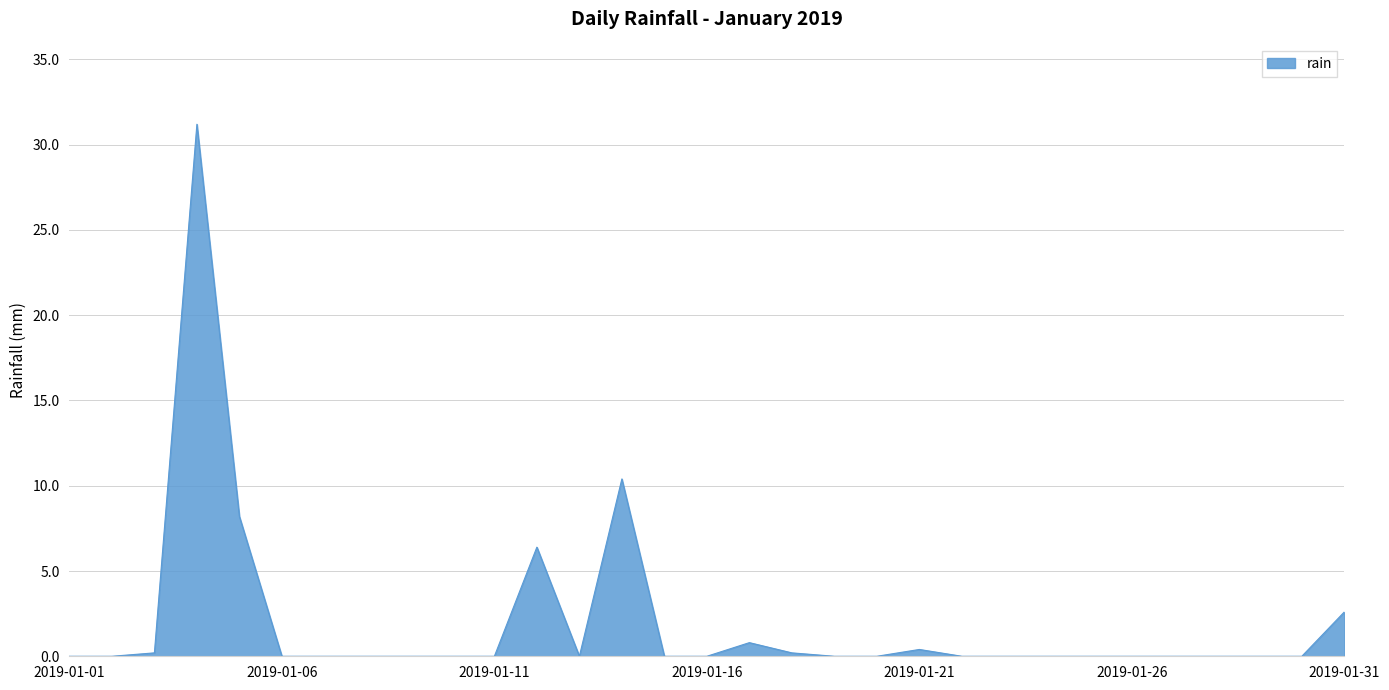

Reading left to right, extract all data points from this chart.

0.0	0.0	0.2	31.2	8.2	0.0	0.0	0.0	0.0	0.0	0.0	6.4	0.0	10.4	0.0	0.0	0.8	0.2	0.0	0.0	0.4	0.0	0.0	0.0	0.0	0.0	0.0	0.0	0.0	0.0	2.6